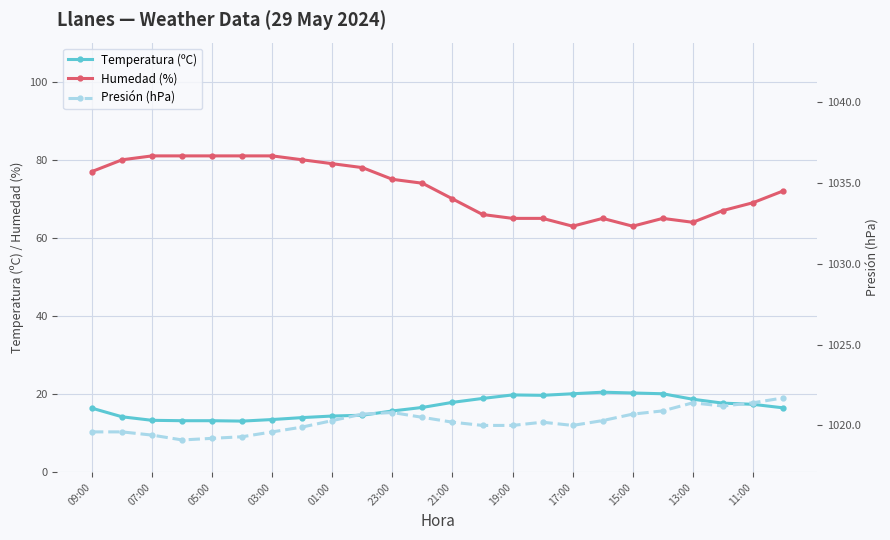

The Humedad (%) series shows 64.0 at 13:00. True or false?

True